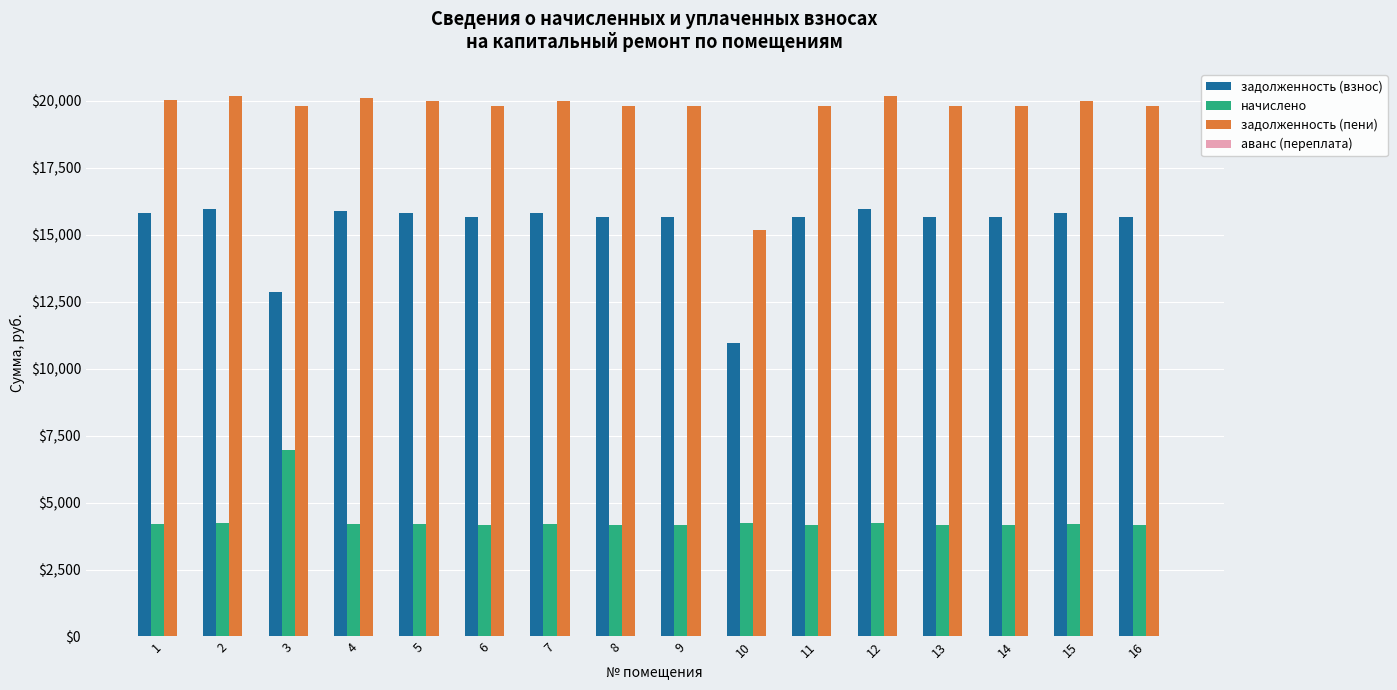

How many groups of bars are there?

16